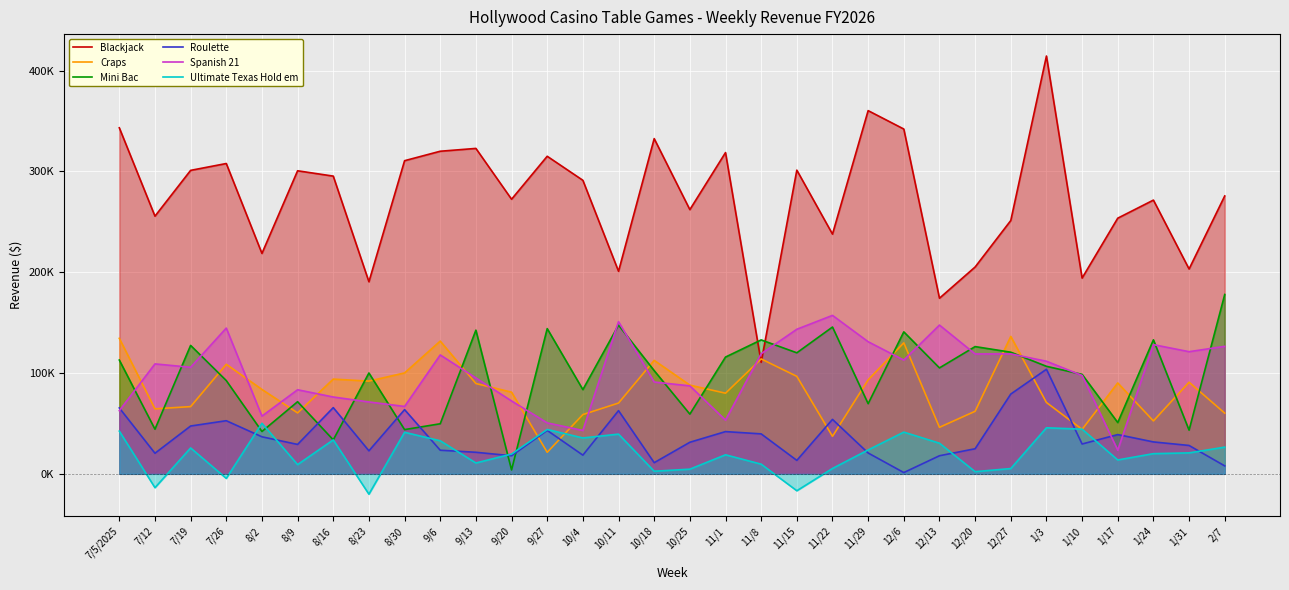

True or false: Spanish 21 has a value of 49559.2 at 8/9.

False